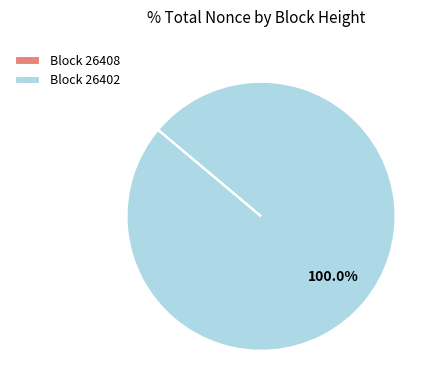

Which slice represents more than half of the pie?

Block 26402